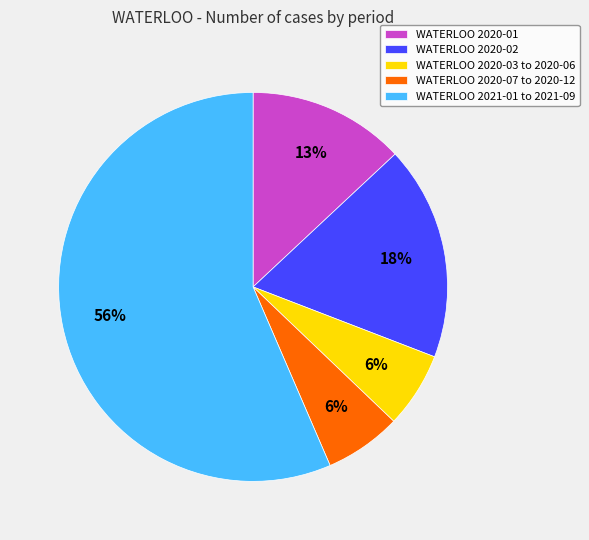

The WATERLOO 2020-01 slice represents 19% of the pie. True or false?

False